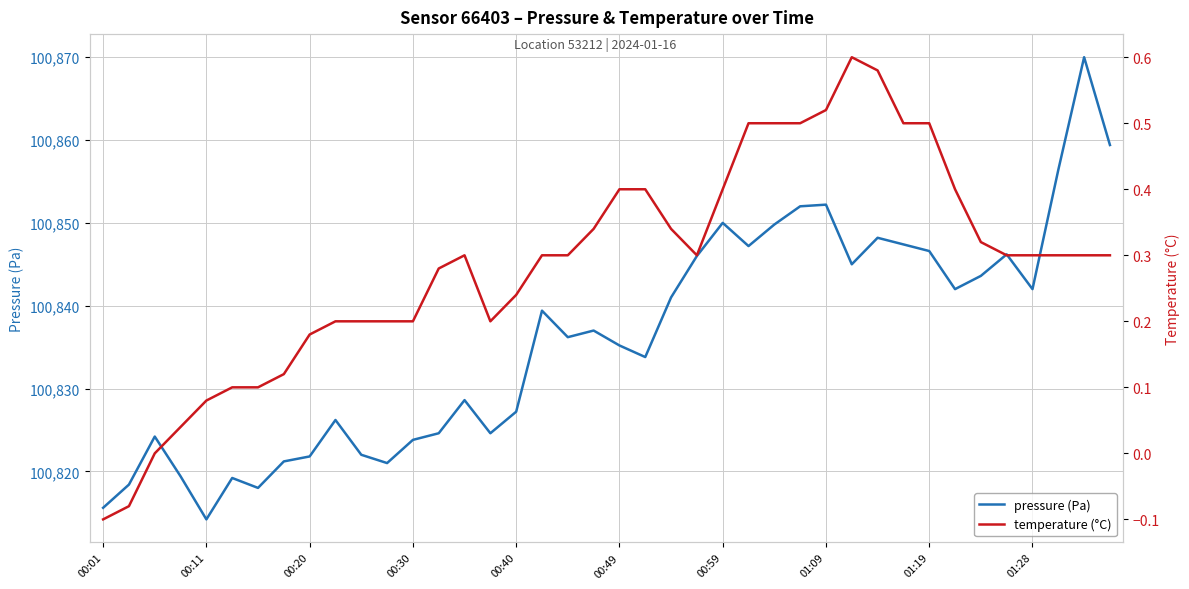

What is the sum of all temperature (°C) values?

11.5